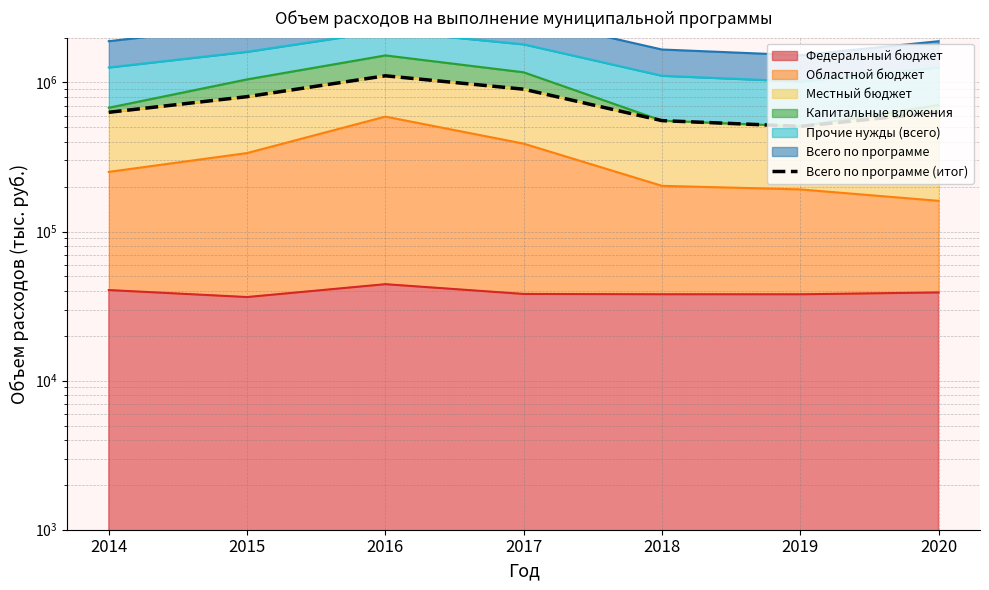

Does the chart have visible grid lines?

Yes